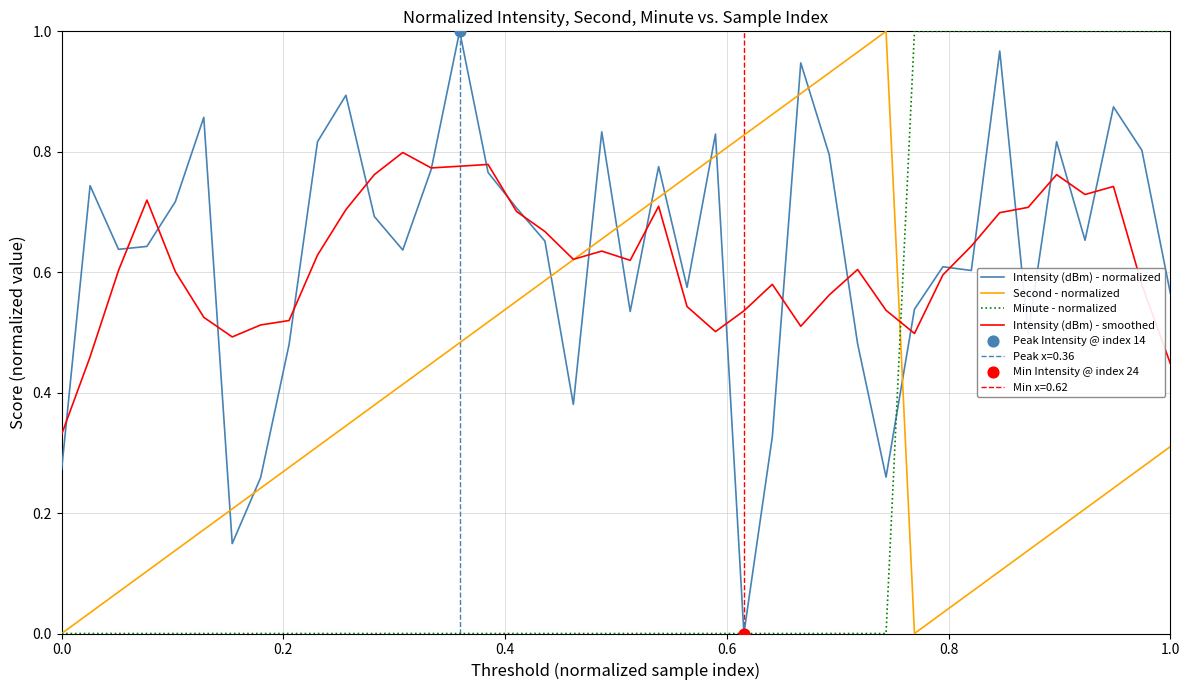

Which series ends up on top after the final intersection of Minute - normalized and Intensity (dBm) - smoothed?

Minute - normalized